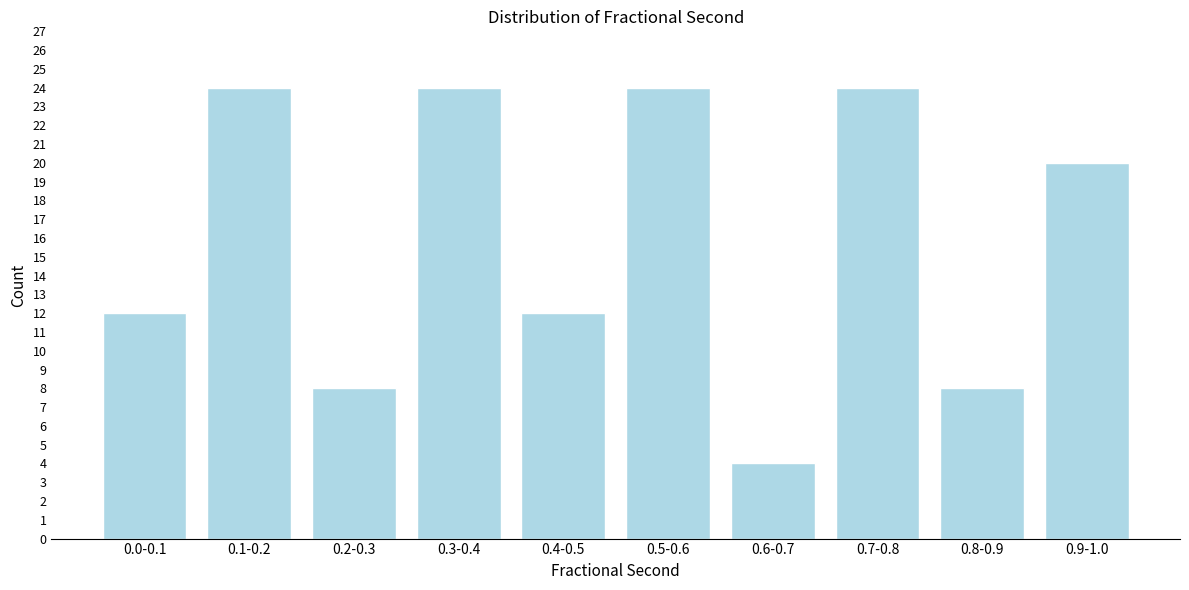

Reading left to right, list all the values displayed in this chart.

0.0-0.1=12	0.1-0.2=24	0.2-0.3=8	0.3-0.4=24	0.4-0.5=12	0.5-0.6=24	0.6-0.7=4	0.7-0.8=24	0.8-0.9=8	0.9-1.0=20